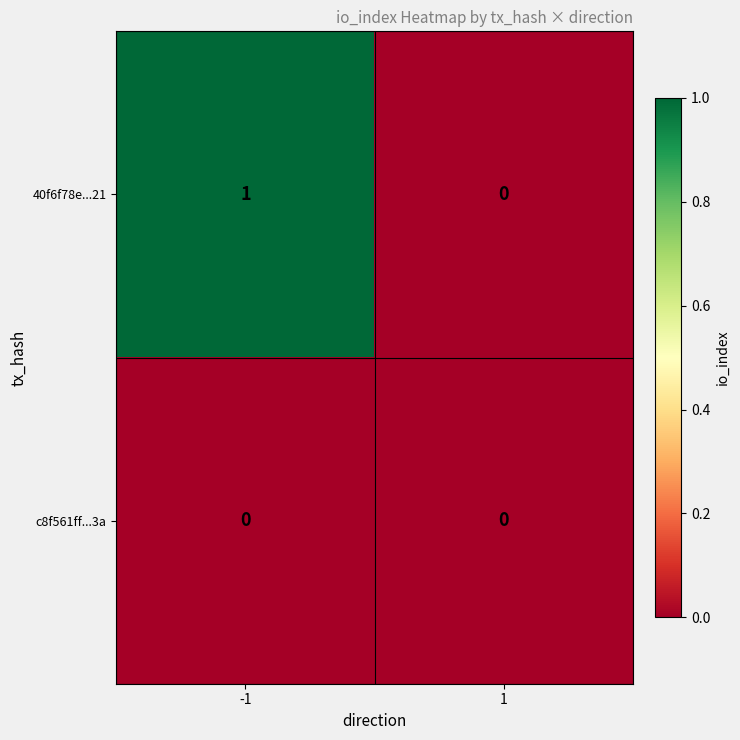

Which series changed the most between -1 and 1?

40f6f78e...21